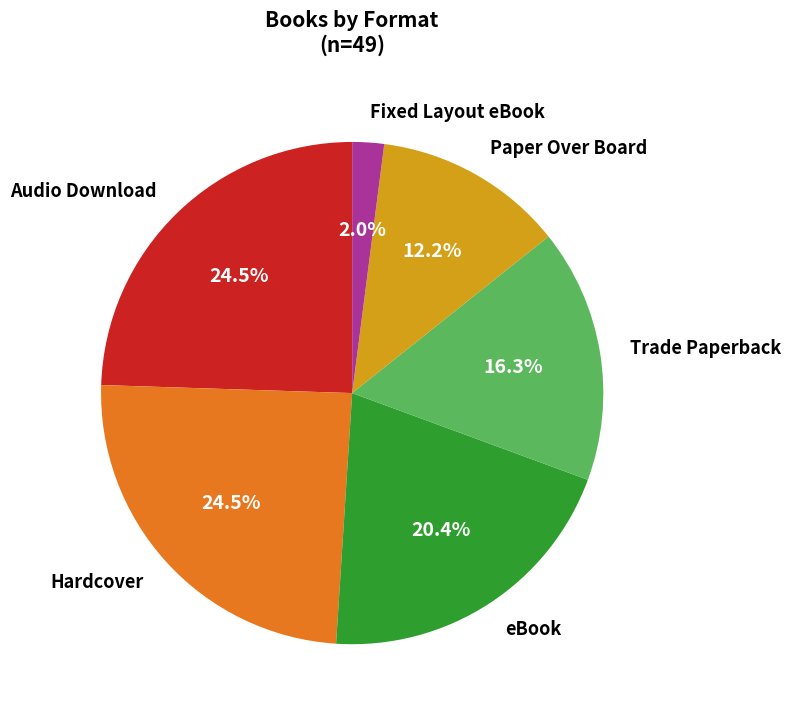

Is it true that Audio Download is 29% of the pie?

False